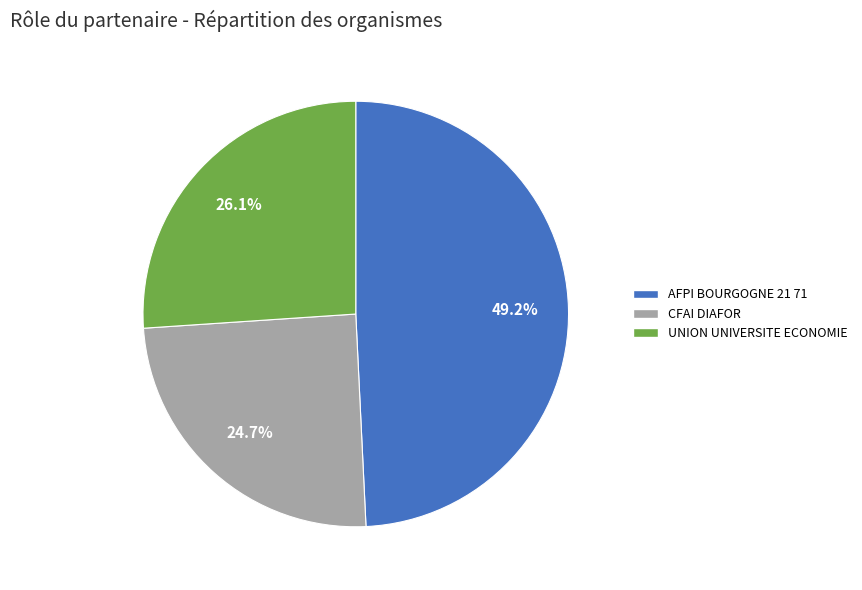

To the nearest percent, what percentage of the pie is CFAI DIAFOR?

25%